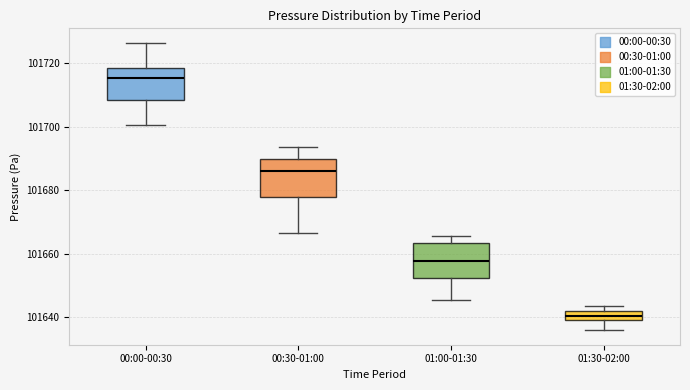

Where is the lower edge of the box for 01:30-02:00 on the y-axis? The values are not printed on the chart, so give them approximately, as read against the axis.

101640